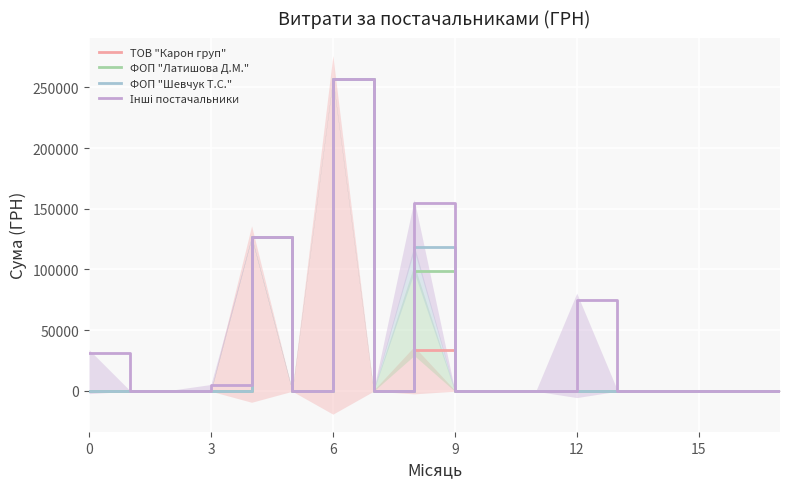

The value of ФОП "Шевчук Т.С." at 15 is 0.0. True or false?

True